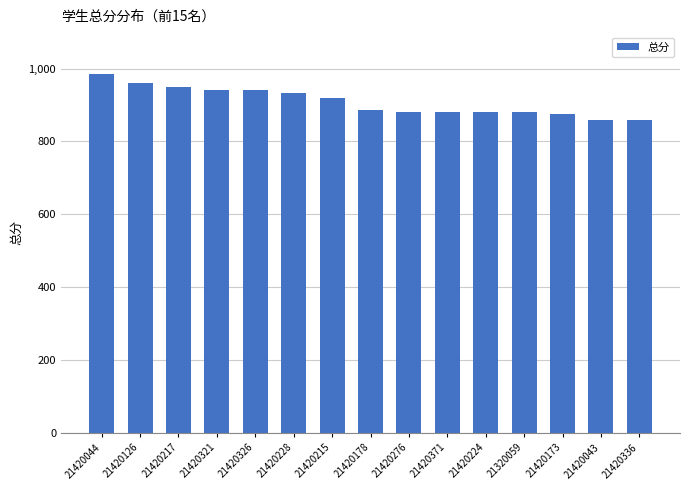

What is the value of the 5th bar from the left?

940